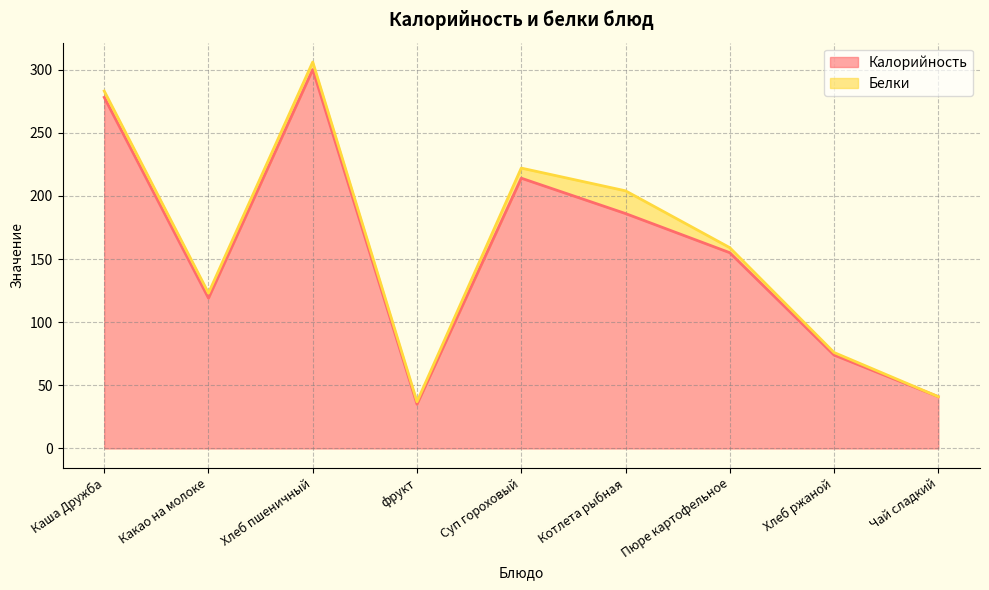

How many data points are less than 155?

4